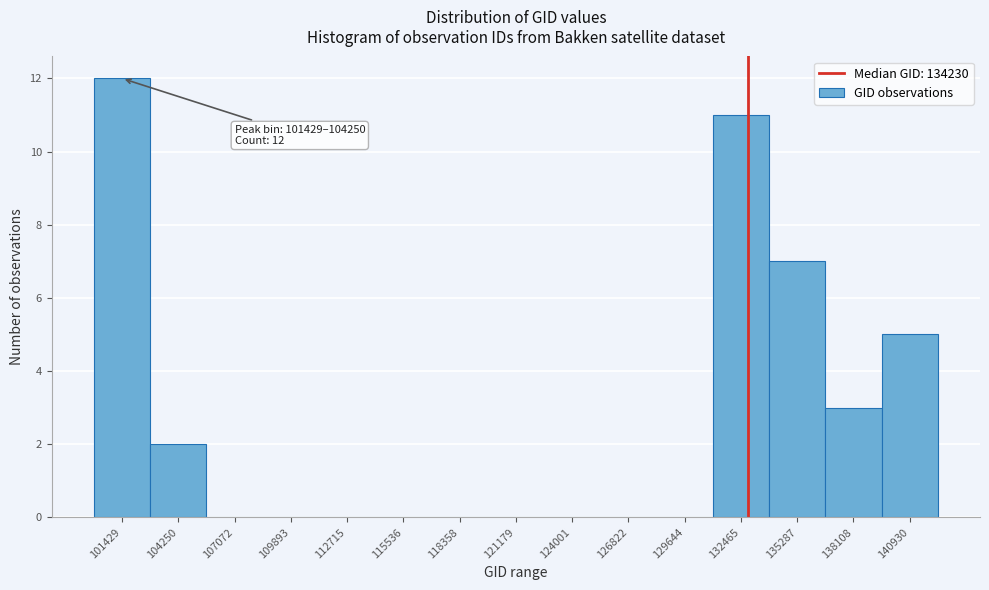

Reading left to right, transcribe all the data shown in this chart.

101429=12	104250=2	107072=0	109893=0	112715=0	115536=0	118358=0	121179=0	124001=0	126822=0	129644=0	132465=11	135287=7	138108=3	140930=5